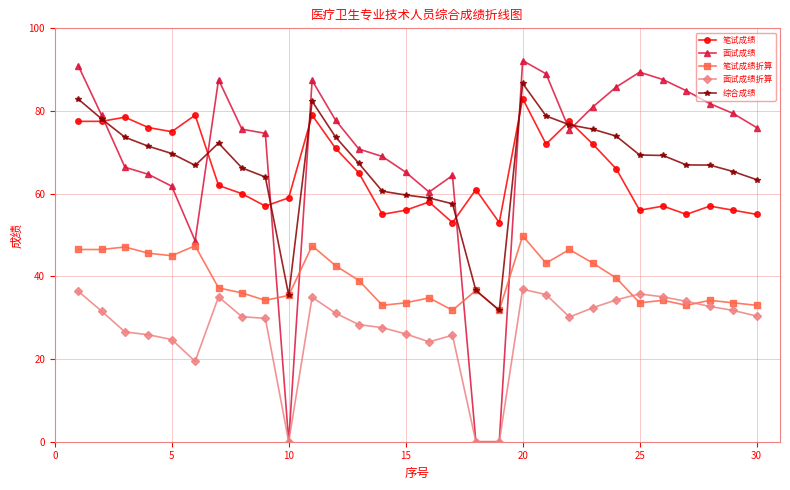

True or false: 笔试成绩折算 has more than 2 interior local peaks.

True